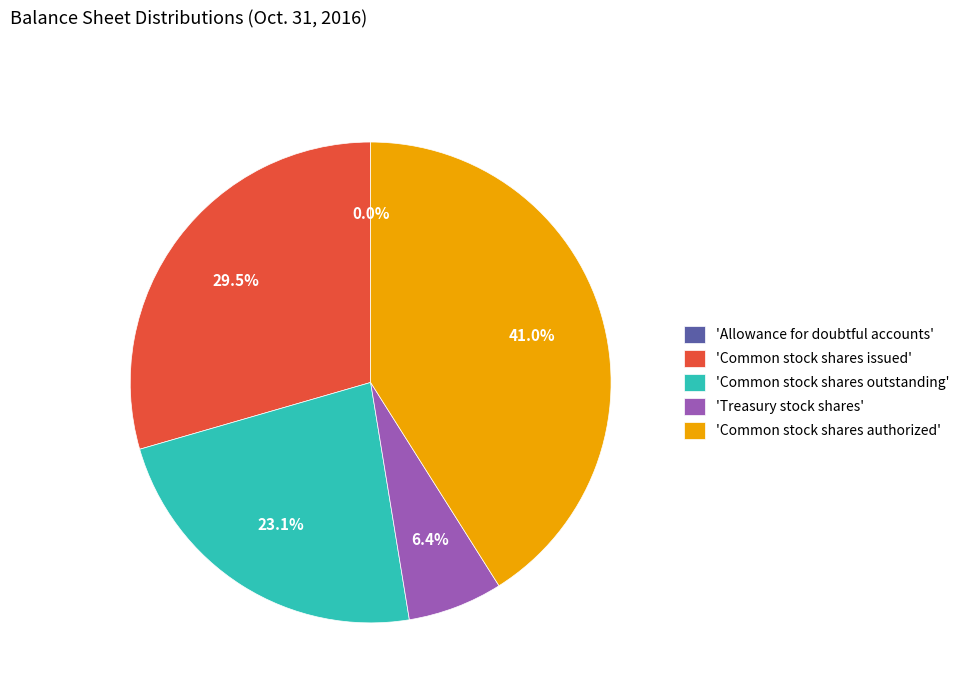

What is the ratio of the value at 'Common stock shares issued' to the value at 'Common stock shares outstanding'?

1.3